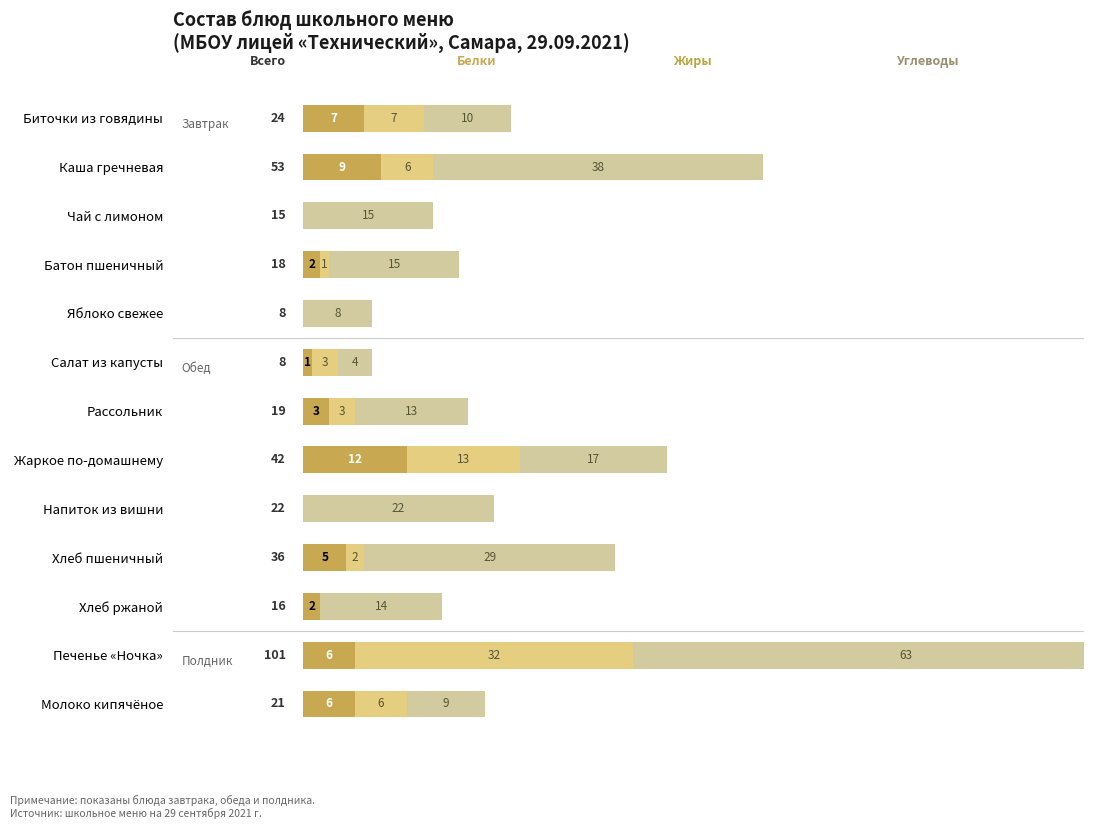

What are all the series names shown in the legend?

Белки, Жиры, Углеводы